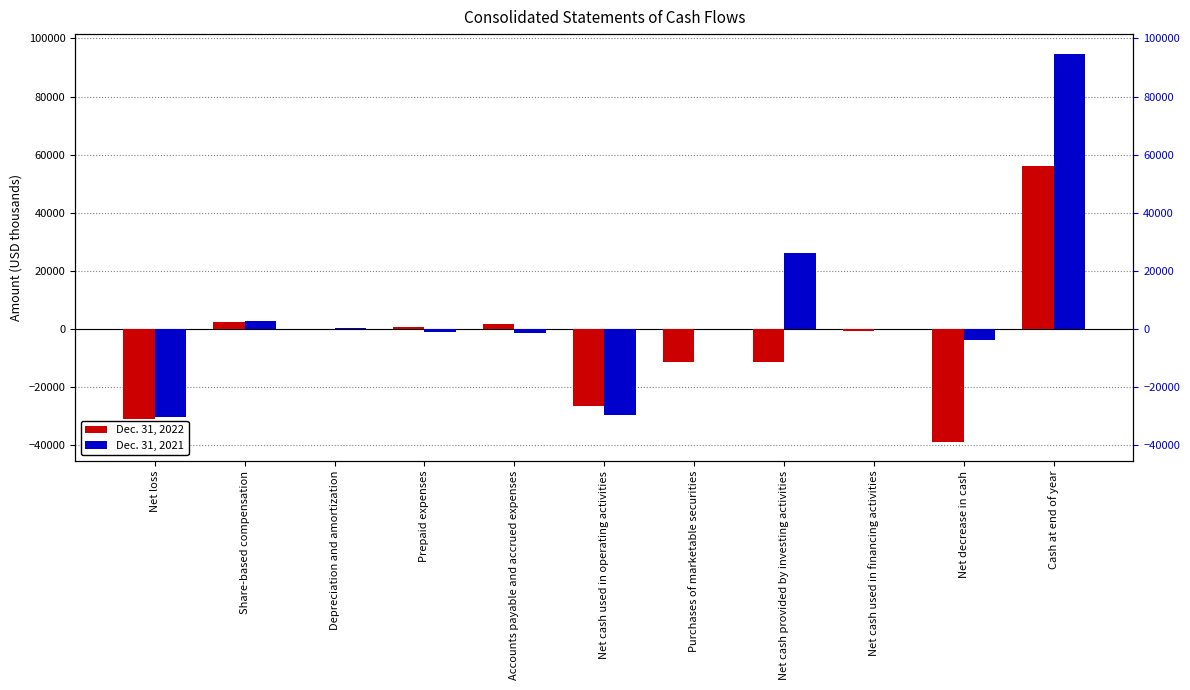

Are the bars horizontal?

No